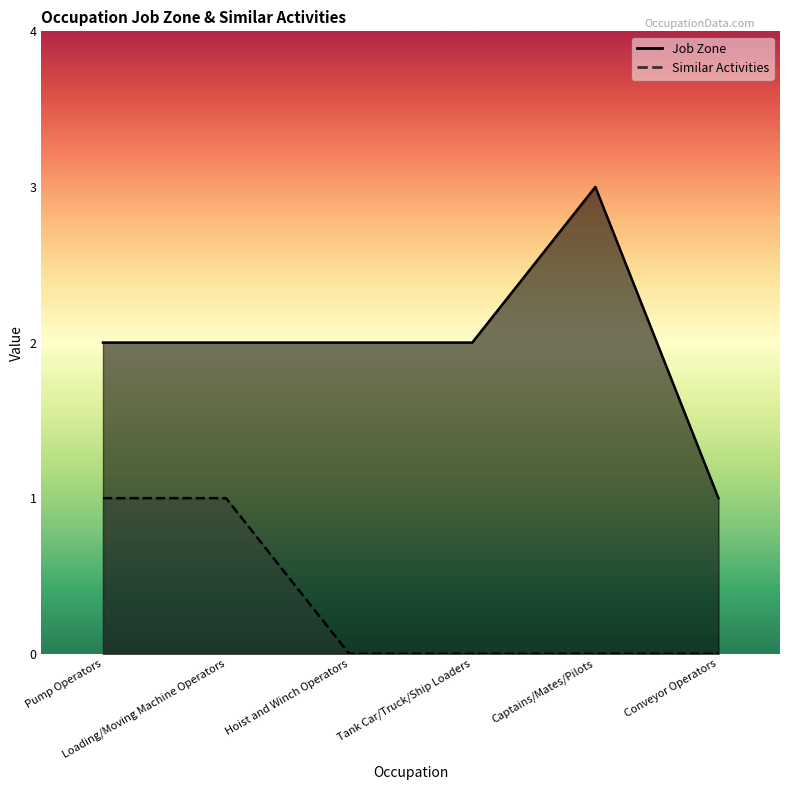

What is the label of the 3rd point from the left?

Hoist and Winch Operators